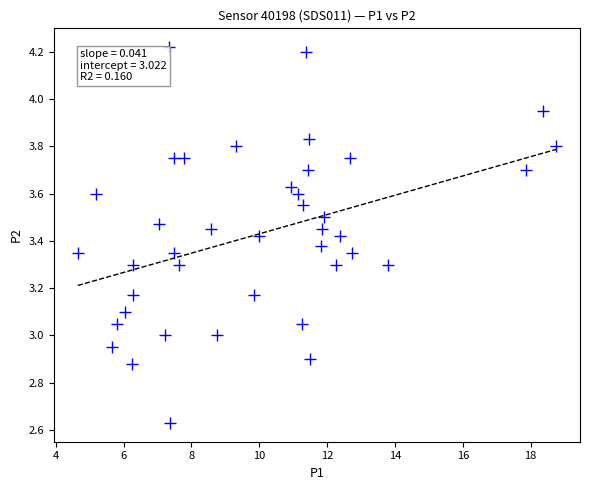

What is the range of Y values (max minus min)?

1.6